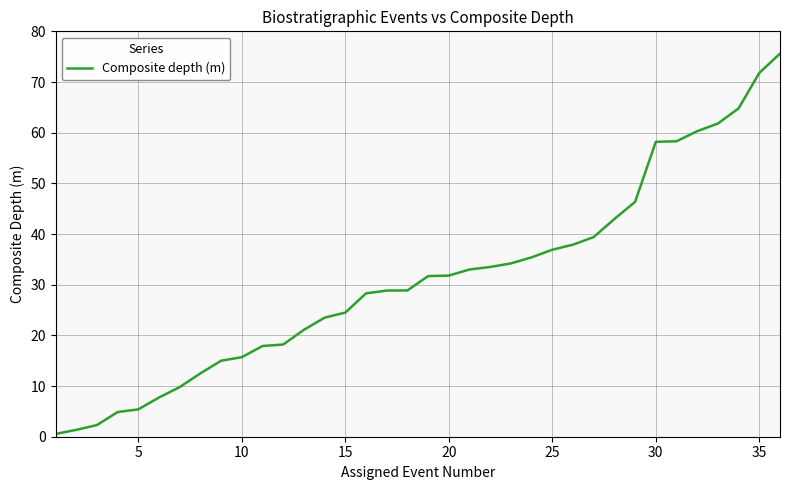

What is the maximum value shown in the chart?

75.6